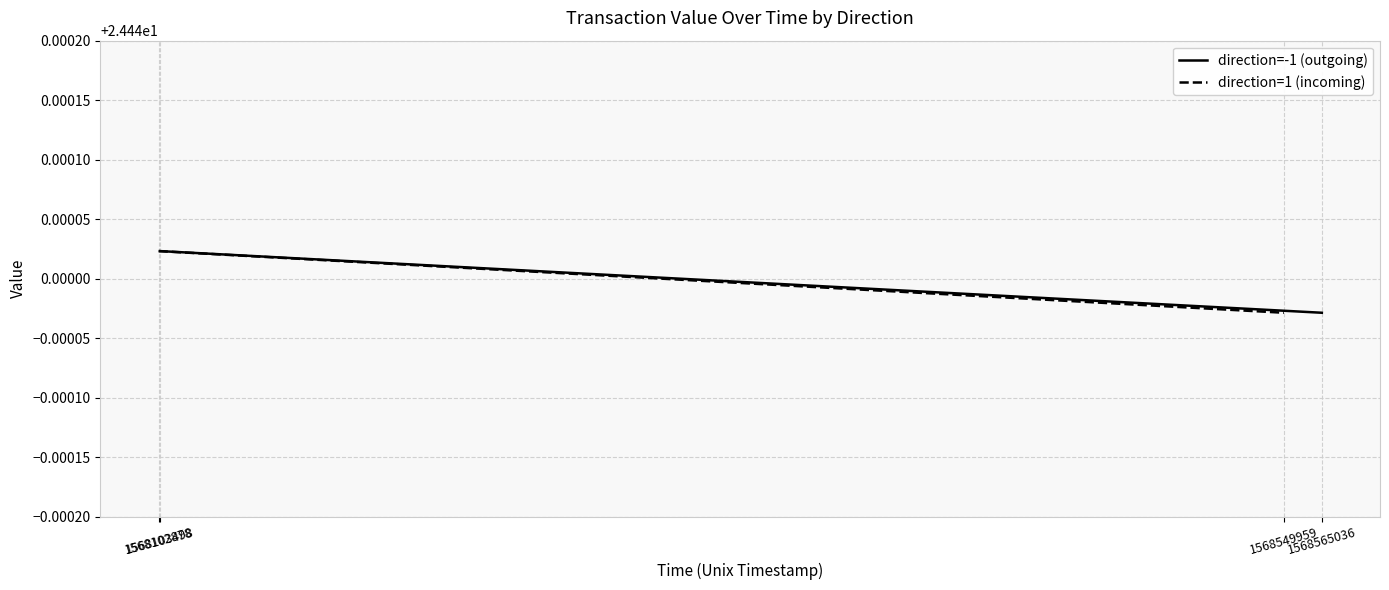

Rank the series by their maximum value, from highest to lowest.

direction=-1 (outgoing), direction=1 (incoming)